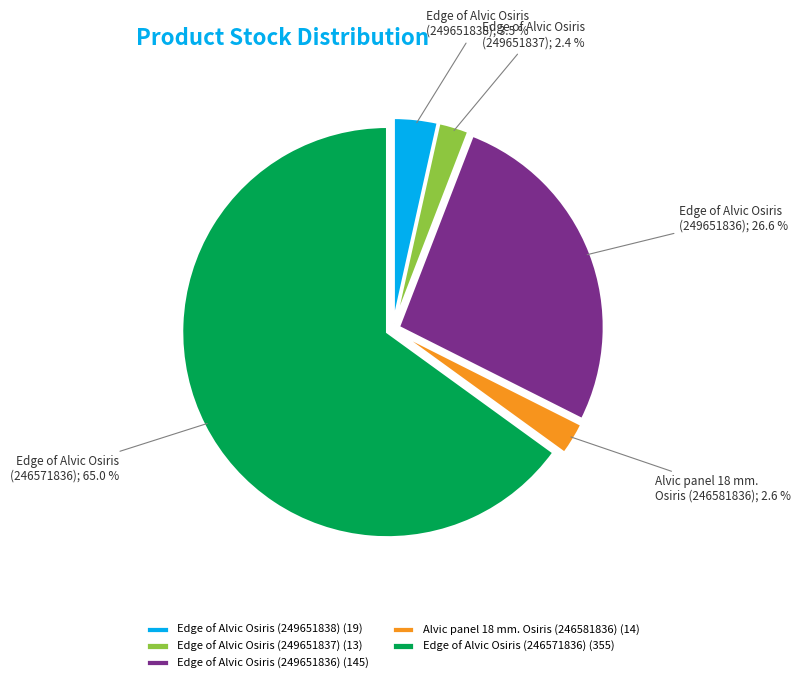

Is there a majority slice in this chart?

Yes